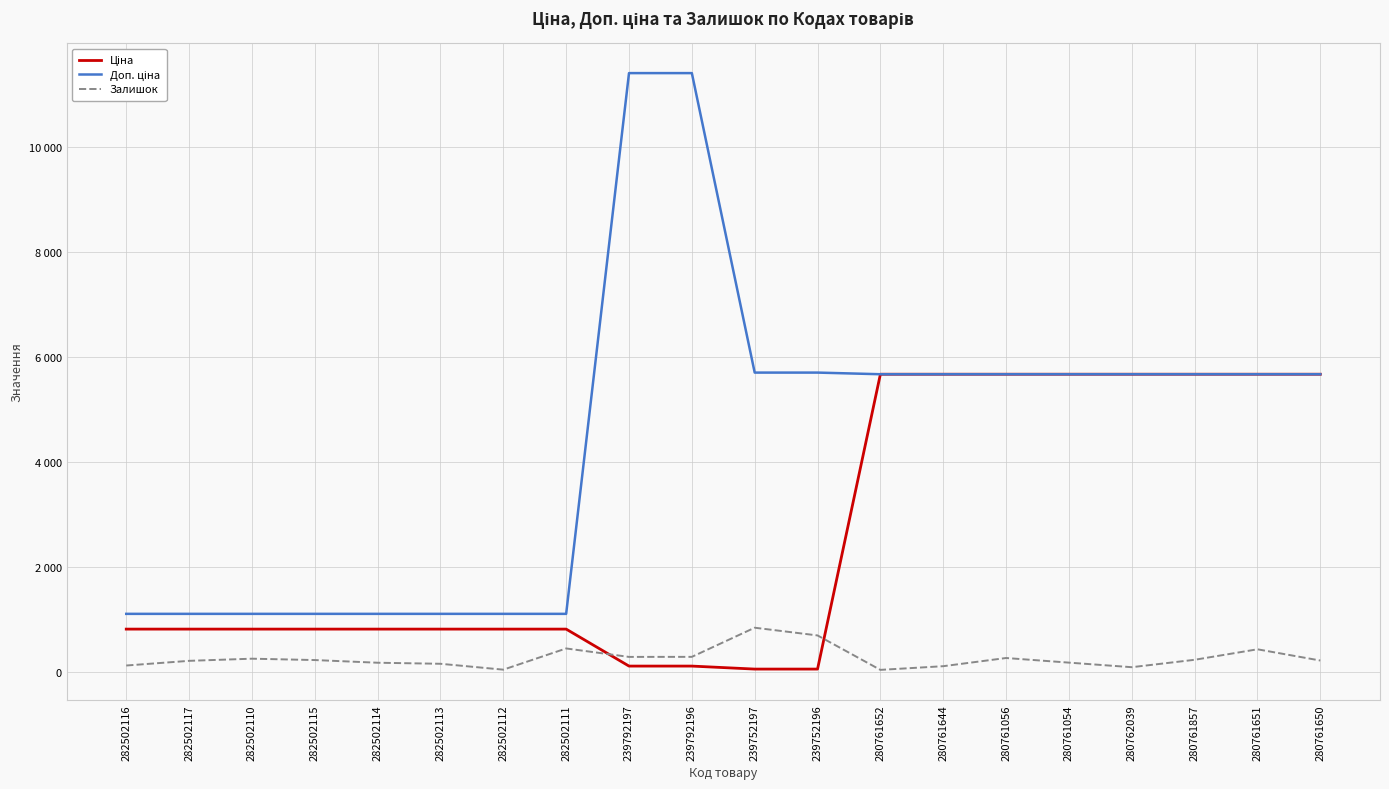

Is this an area chart (filled region under the line)?

No